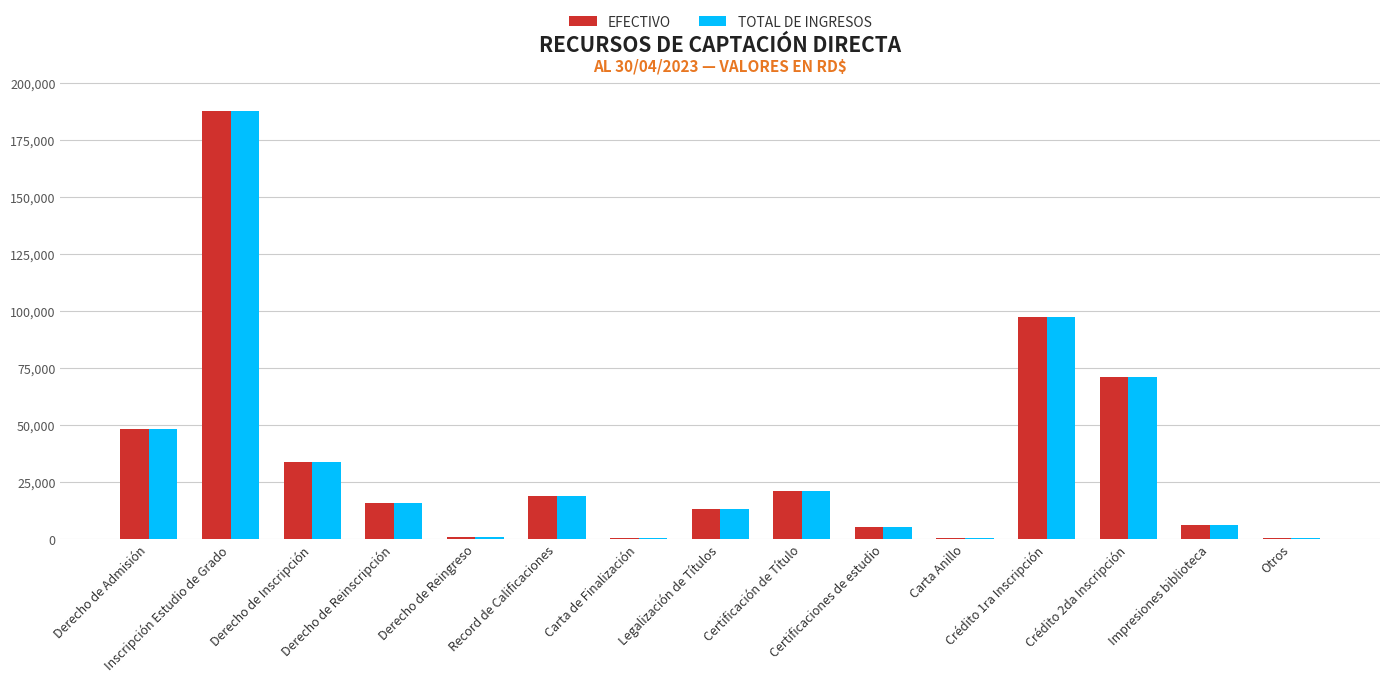

What is the greatest value displayed?

187500